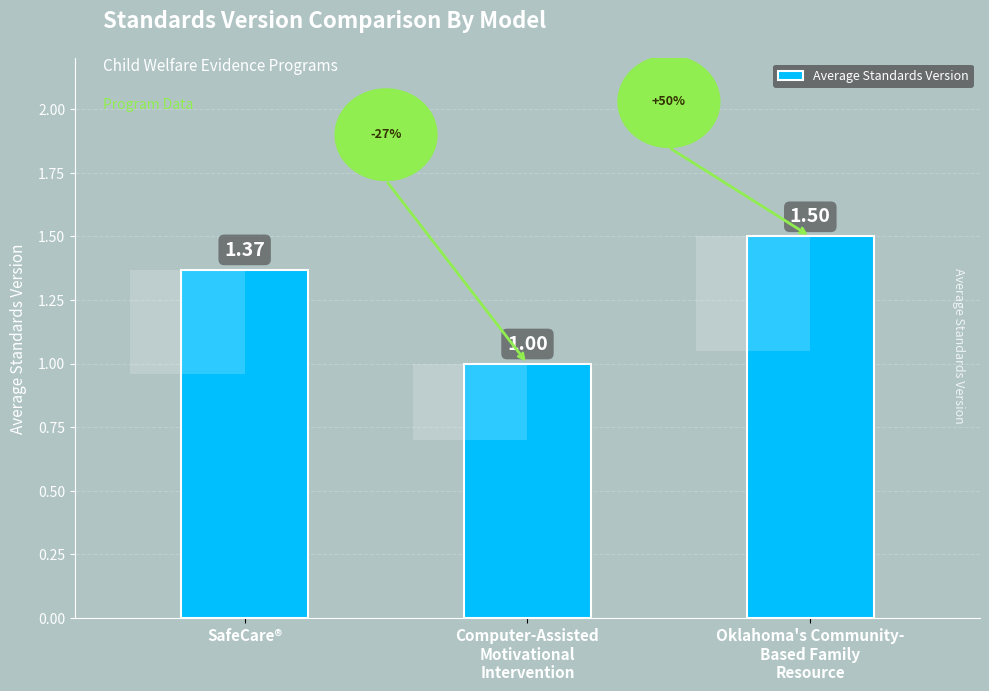

What is the maximum value shown in the chart?

1.5